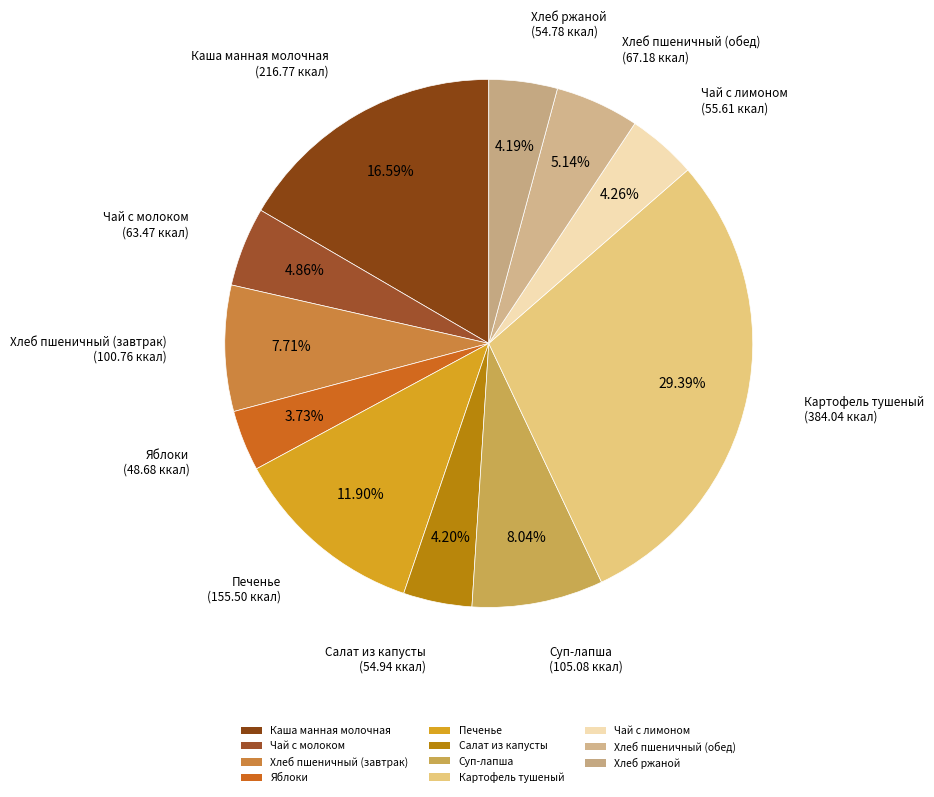

Count the number of slices in the pie.

11